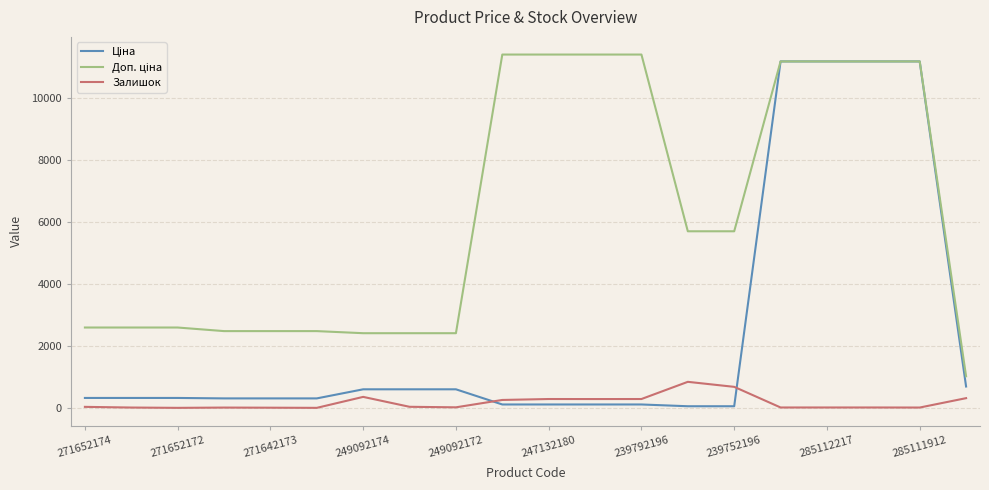

What is the maximum value for Залишок?

845.0